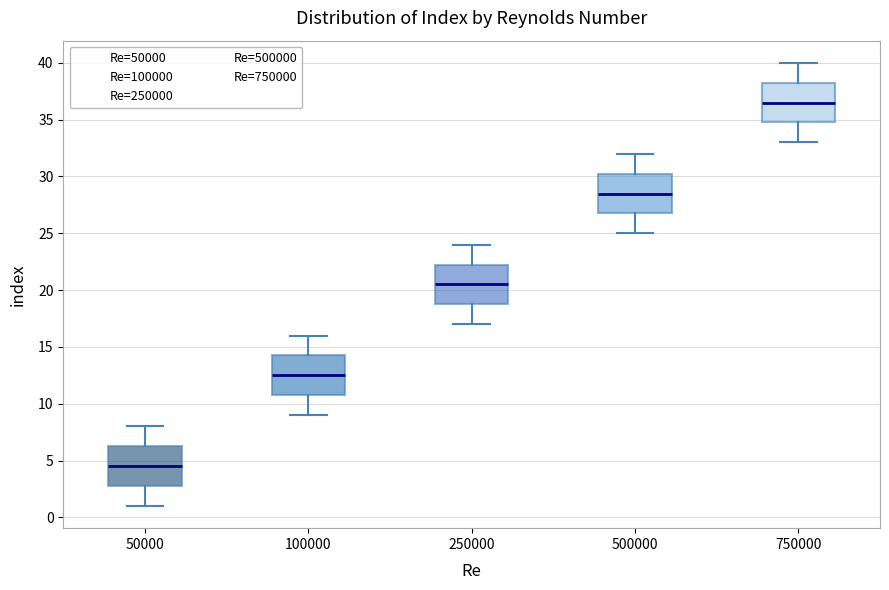

Reading left to right, read every box against the y-axis: the position of its median line, the range the box covers, and the ends of its whiskers. The values are not printed on the chart, so give them approximately, as read against the axis.

50000: median 4.5, box 3.0 to 6.5, whiskers 1.0 to 8.0
100000: median 12.5, box 11.0 to 14.5, whiskers 9.0 to 16.0
250000: median 20.5, box 19.0 to 22.5, whiskers 17.0 to 24.0
500000: median 28.5, box 27.0 to 30.5, whiskers 25.0 to 32.0
750000: median 36.5, box 35.0 to 38.5, whiskers 33.0 to 40.0